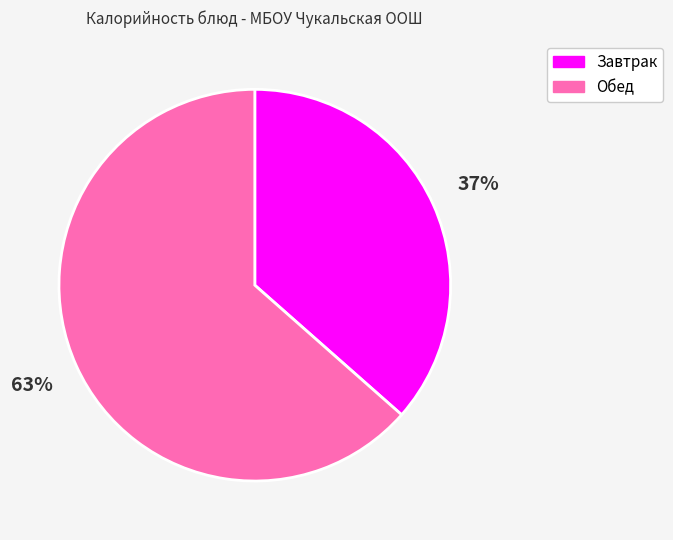

Is it true that Завтрак is 23% of the pie?

False